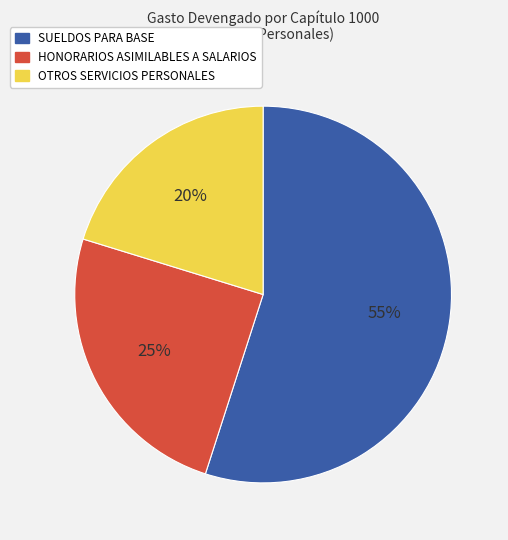

What percentage is the HONORARIOS ASIMILABLES A SALARIOS slice, to the nearest percent?

25%